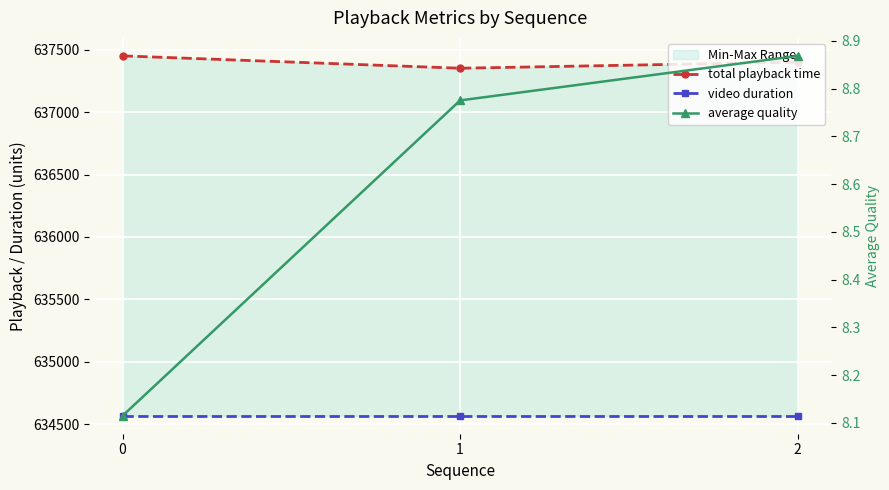

What is the value of the video duration point at the 3rd from the left?

634567.0